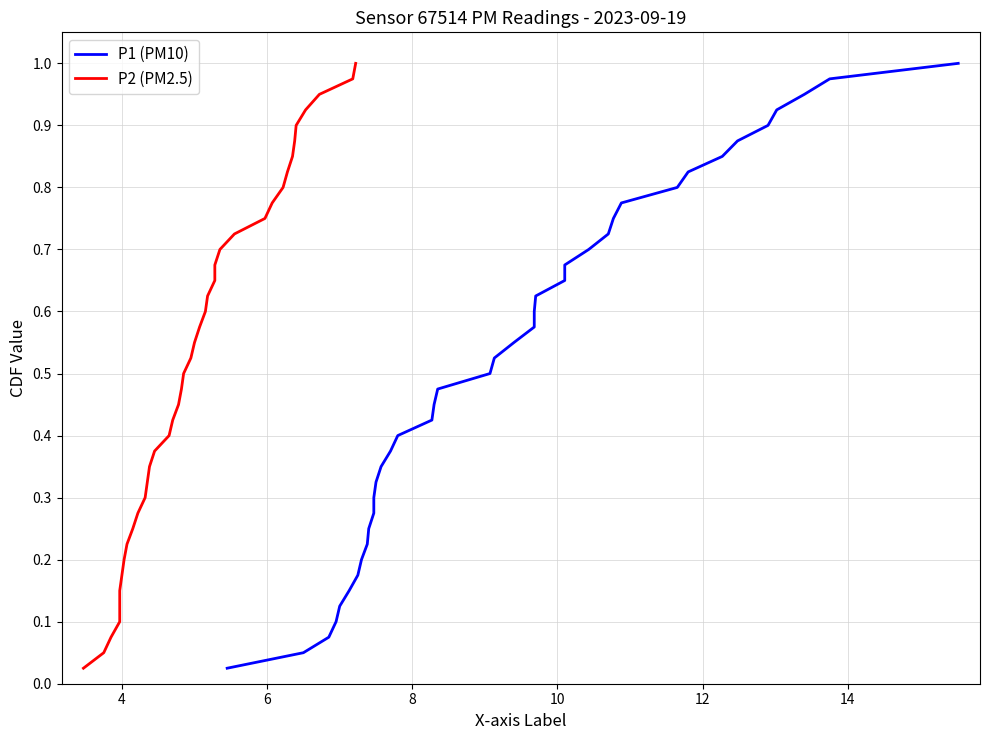

True or false: P1 (PM10) and P2 (PM2.5) intersect in this chart.

False